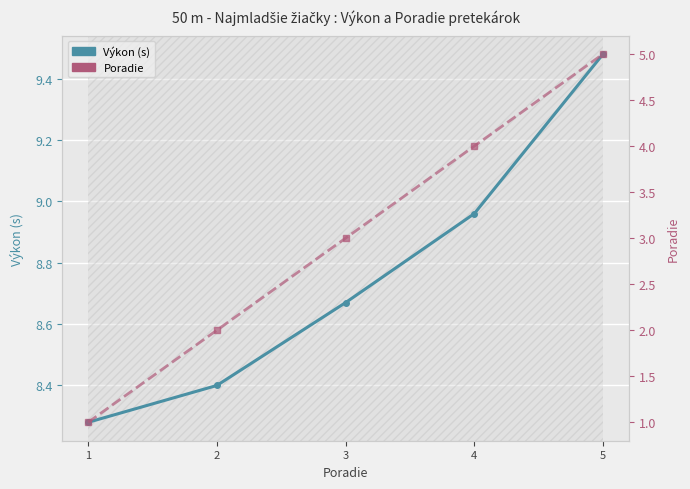

What is the value of the Výkon point at the 1st from the left?

8.3